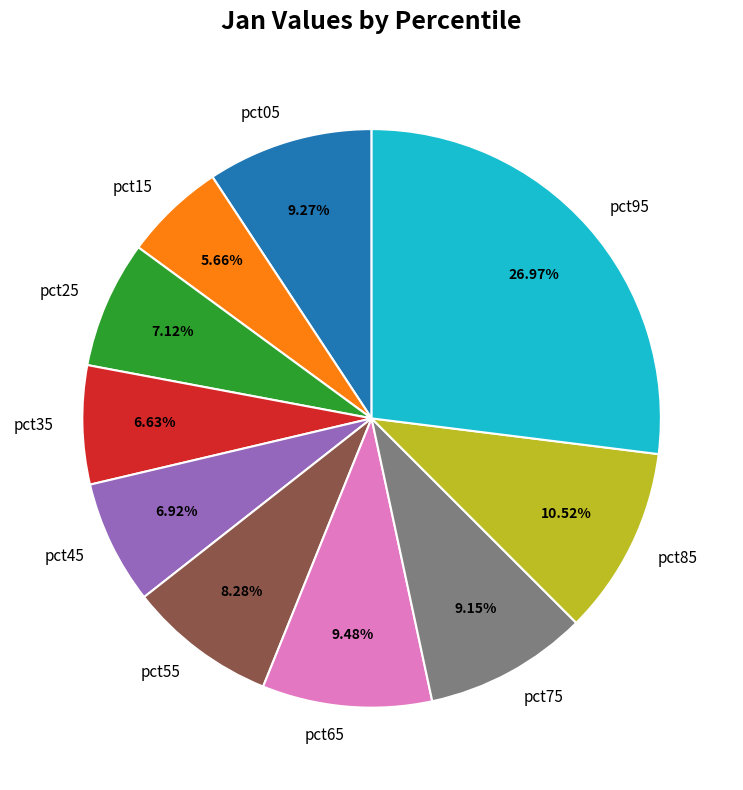

To the nearest percent, what is the average slice percentage?

10%